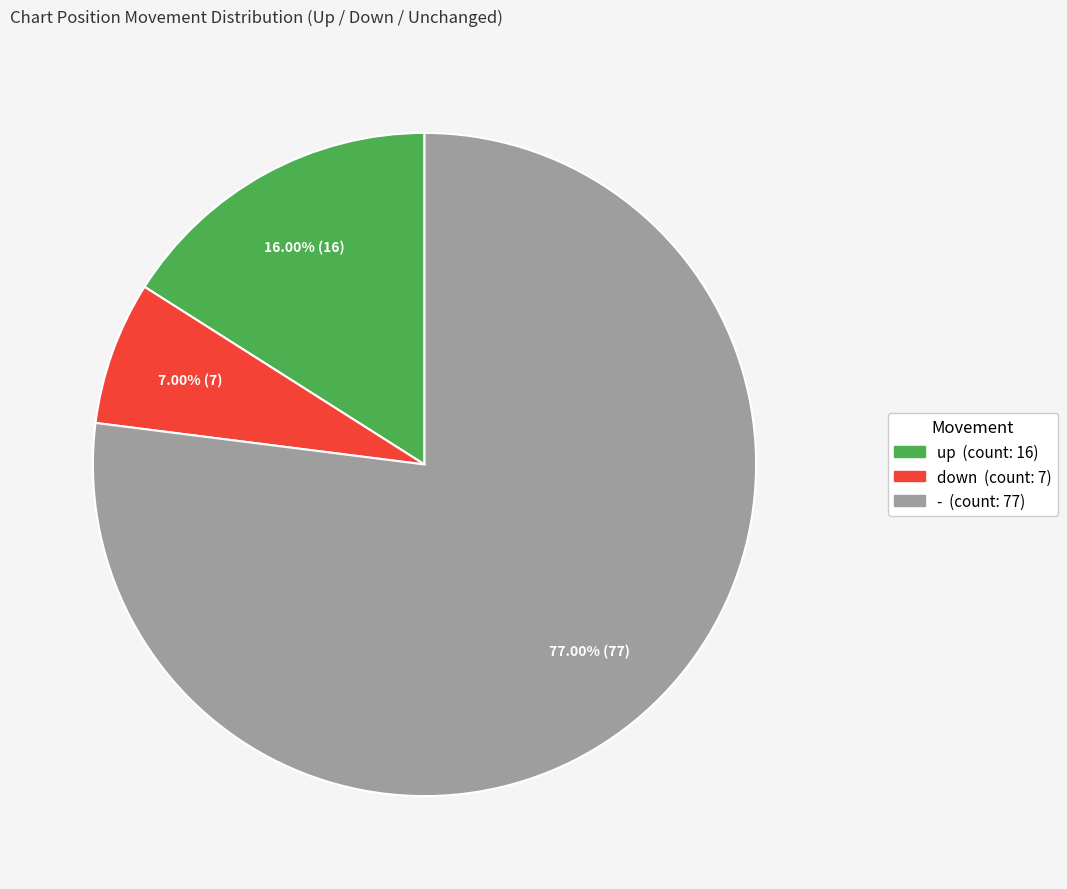

Count the number of slices in the pie.

3